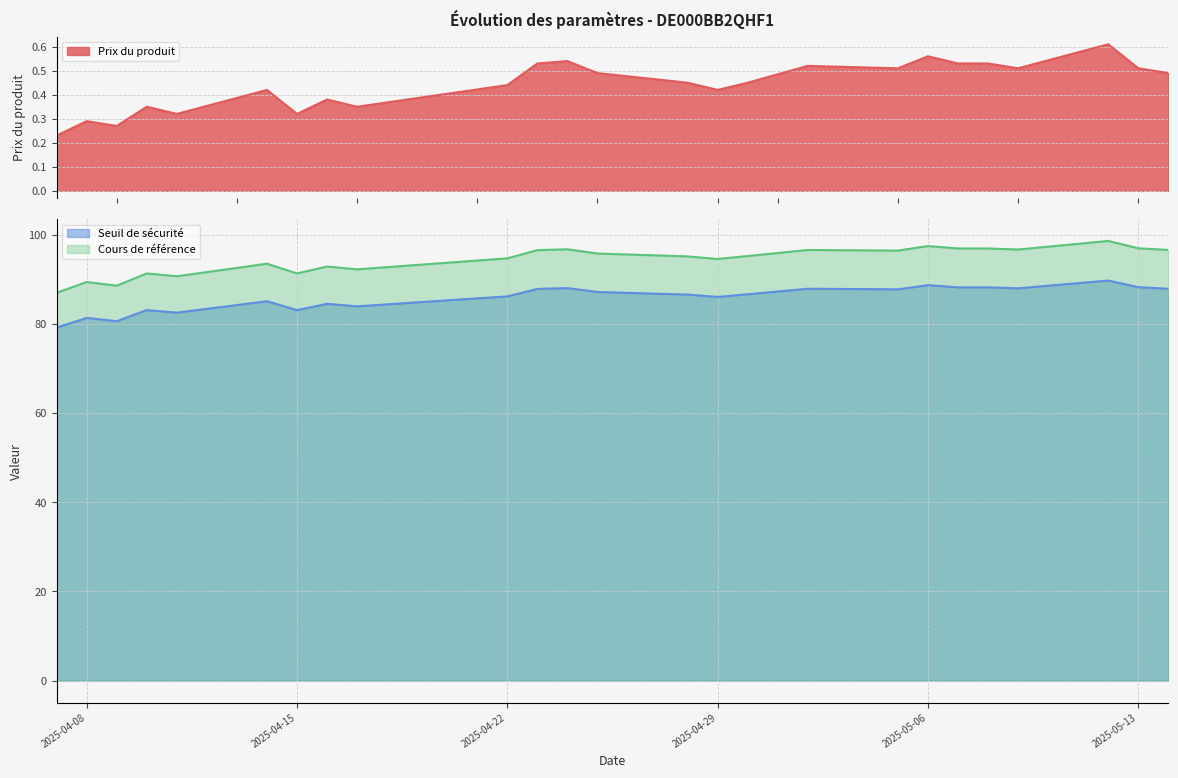

At which category does Cours de référence reach its first local valley?

2025-04-09